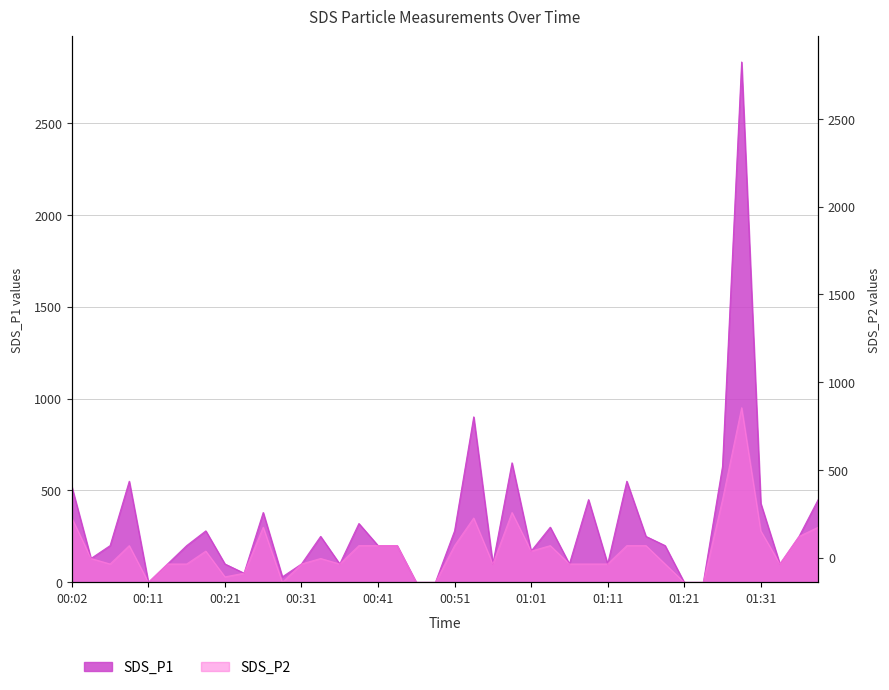

Reading left to right, list all the values displayed in this chart.

SDS_P1: 00:02=520	00:04=130	00:06=200	00:09=550	00:11=0	00:14=100	00:16=200	00:19=280	00:21=100	00:24=50	00:26=380	00:29=30	00:31=100	00:34=250	00:36=100	00:38=320	00:41=200	00:43=200	00:46=0	00:49=0	00:51=280	00:54=900	00:56=100	00:58=650	01:01=170	01:03=300	01:06=100	01:09=450	01:11=100	01:13=550	01:16=250	01:18=200	01:21=0	01:23=0	01:26=630	01:28=2830	01:31=430	01:33=100	01:36=250	01:38=450
SDS_P2: 00:02=350	00:04=130	00:06=100	00:09=200	00:11=0	00:14=100	00:16=100	00:19=170	00:21=30	00:24=50	00:26=300	00:29=0	00:31=100	00:34=130	00:36=100	00:38=200	00:41=200	00:43=200	00:46=0	00:49=0	00:51=200	00:54=350	00:56=100	00:58=380	01:01=170	01:03=200	01:06=100	01:09=100	01:11=100	01:13=200	01:16=200	01:18=100	01:21=0	01:23=0	01:26=450	01:28=950	01:31=280	01:33=100	01:36=250	01:38=300